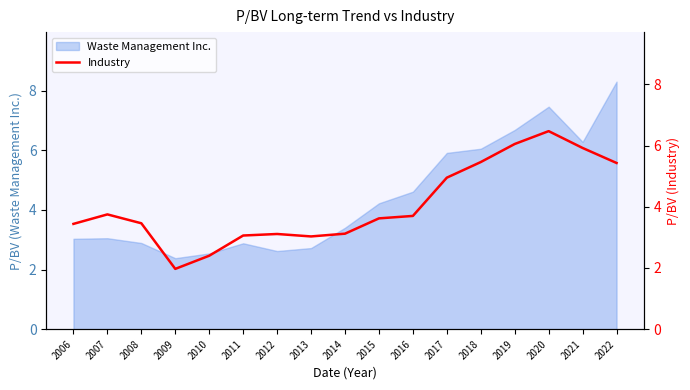

Is it true that Waste Management Inc. equals 3.0 at 2006?

True